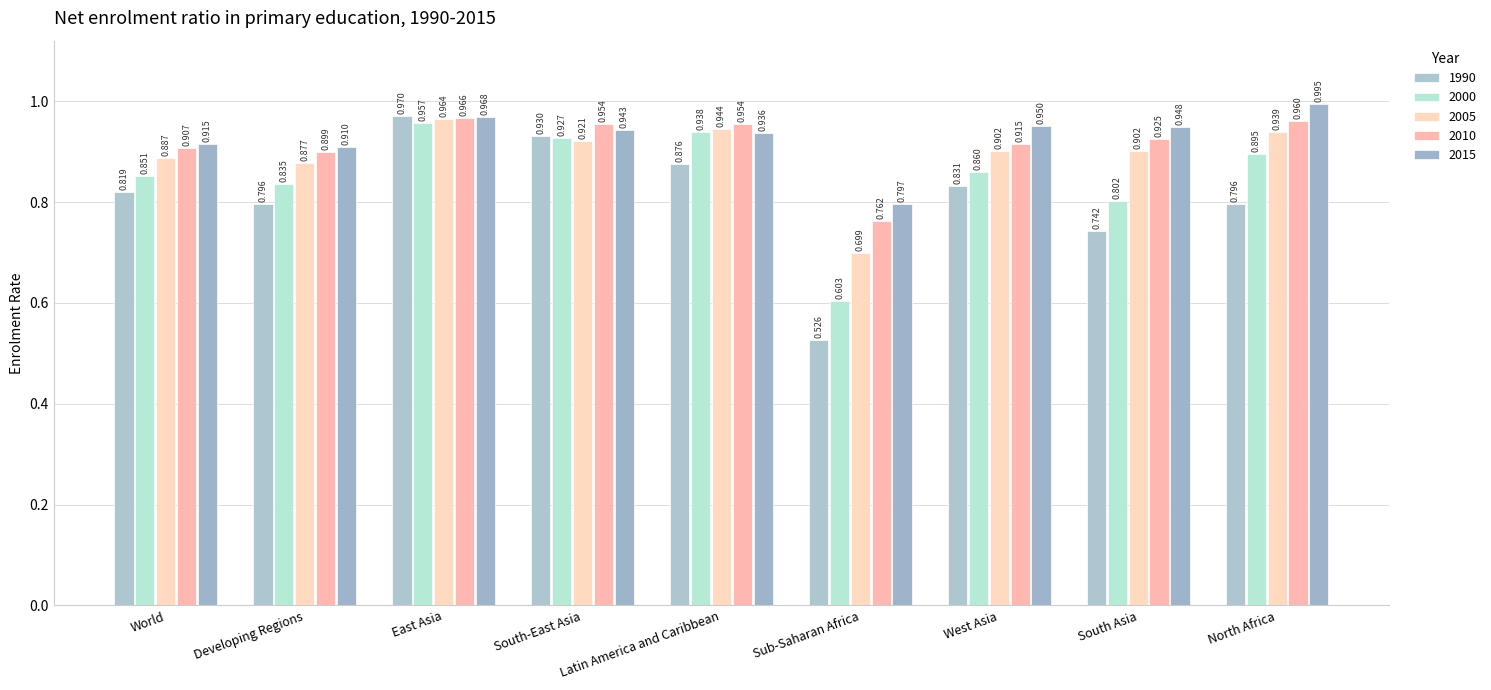

Count the number of categories in the chart.

9